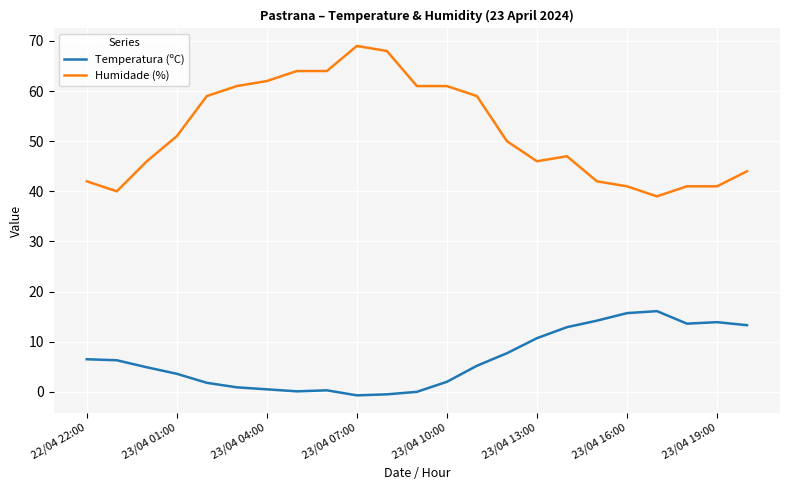

Which series has the largest range (max minus min)?

Humidade (%)